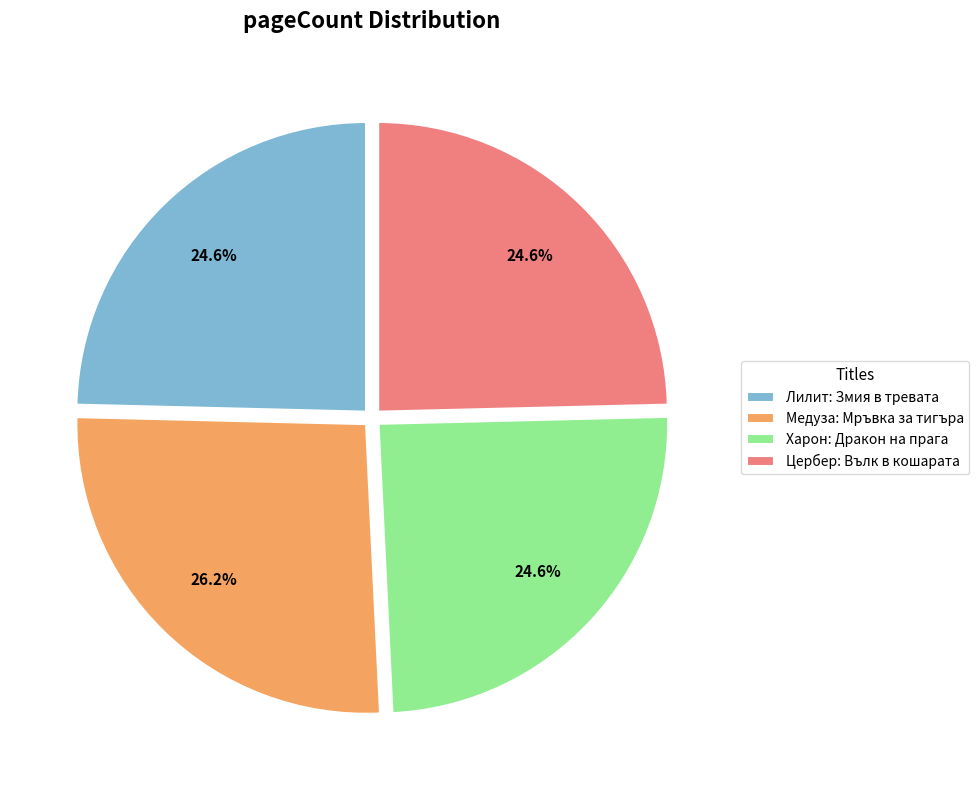

Does Медуза: Мръвка за тигъра represent more than half of the total?

No